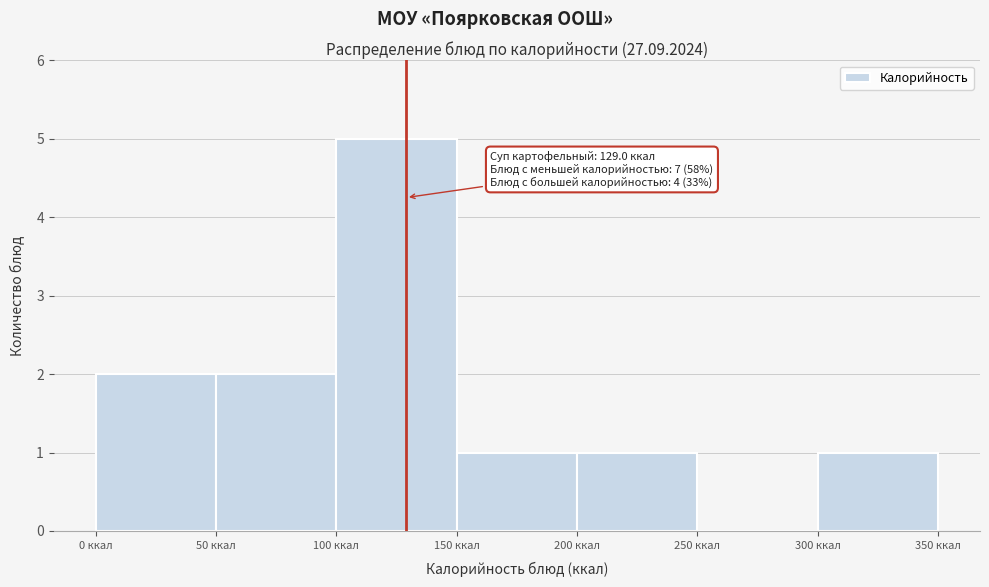

Which range on the x-axis has the tallest bar?

100 to 150